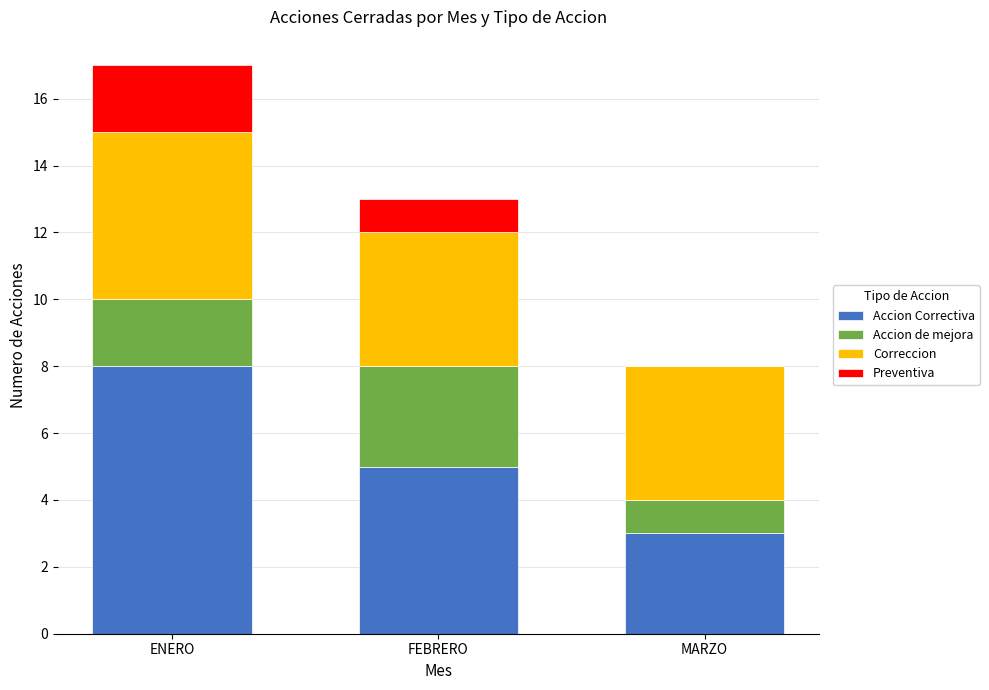

What is the sum of the Accion Correctiva values at FEBRERO and ENERO?

13